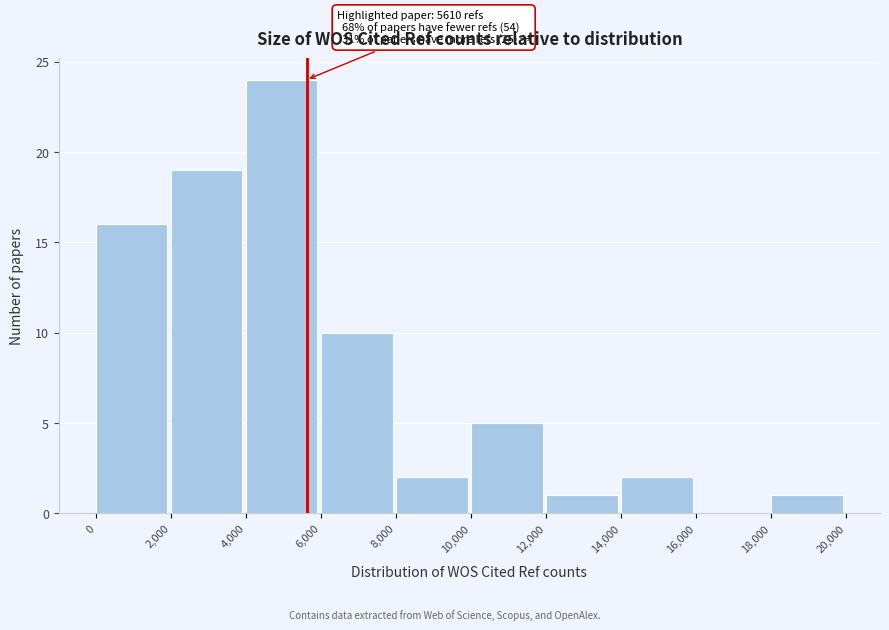

Over which range of the x-axis is the bar tallest?

4,000 to 6,000